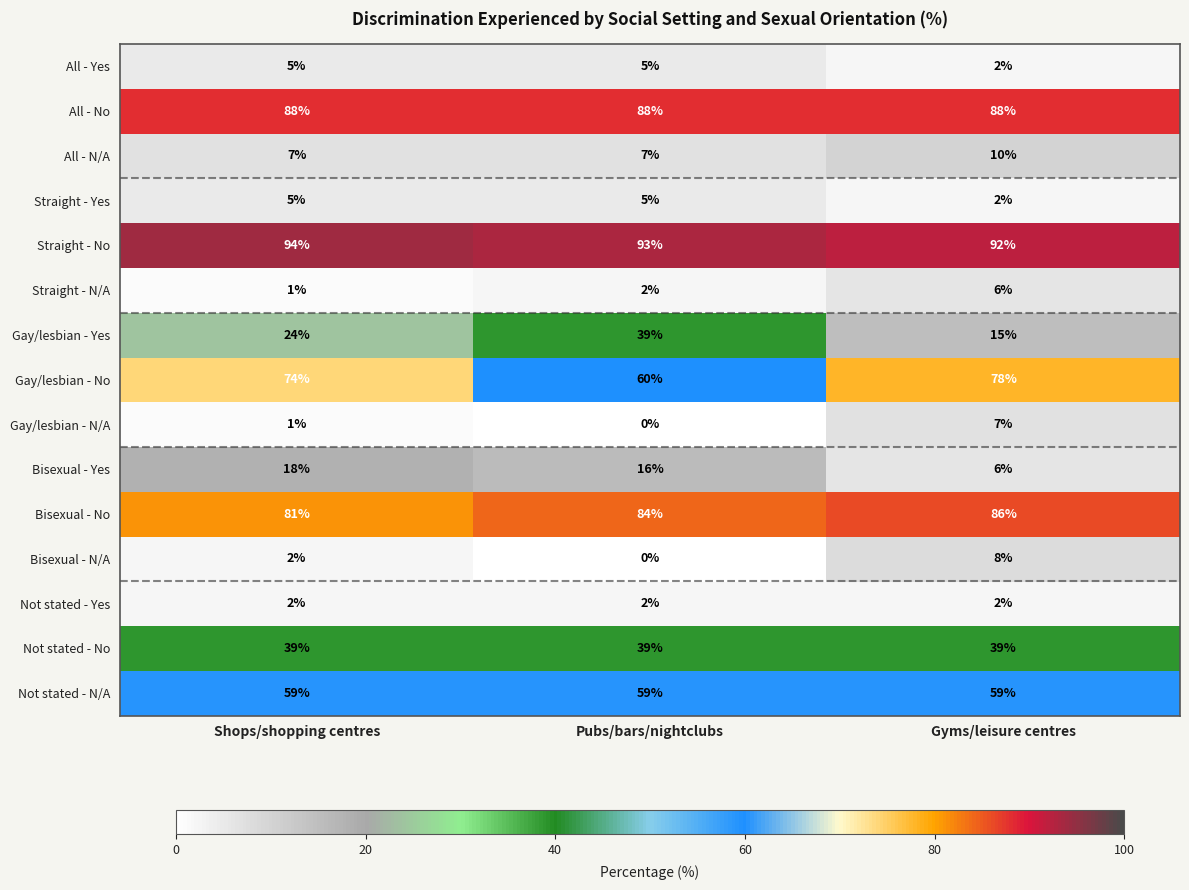

Which series has the largest range (max minus min)?

Gay/lesbian - Yes